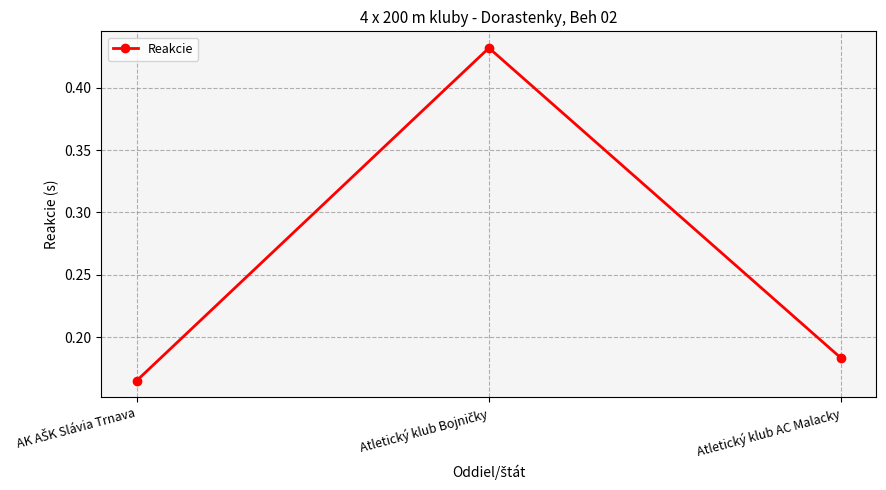

What is the label of the 3rd point from the left?

Atletický klub AC Malacky